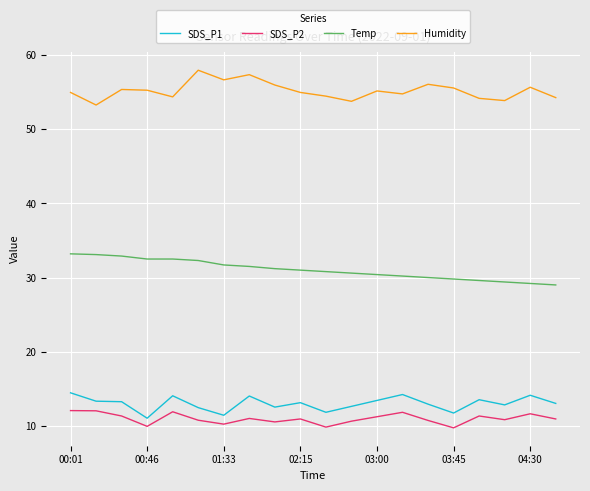

List the series in order of their peak value, lowest first.

SDS_P2, SDS_P1, Temp, Humidity